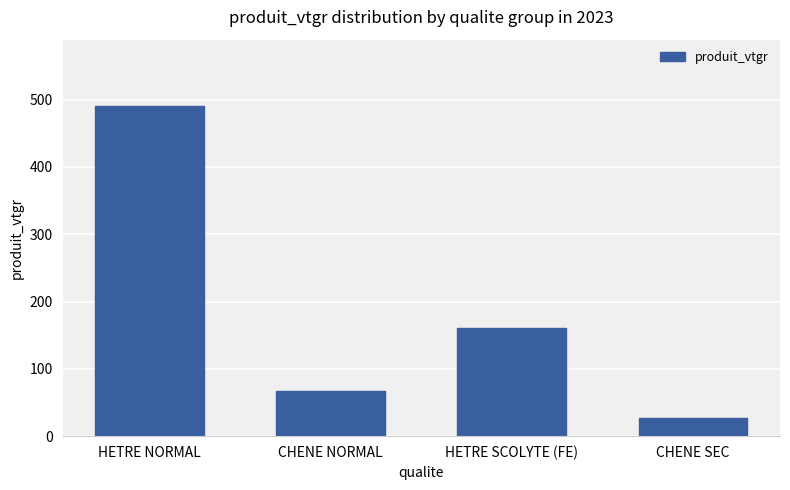

At which category does the chart reach its peak across all series?

HETRE NORMAL